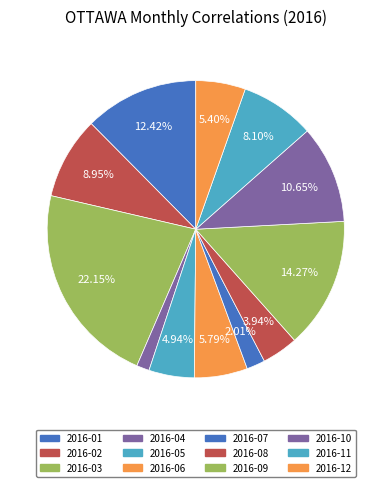

Count the number of slices in the pie.

12